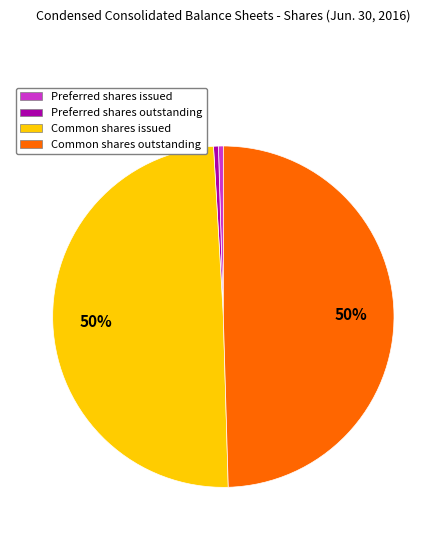

Count the number of slices in the pie.

4